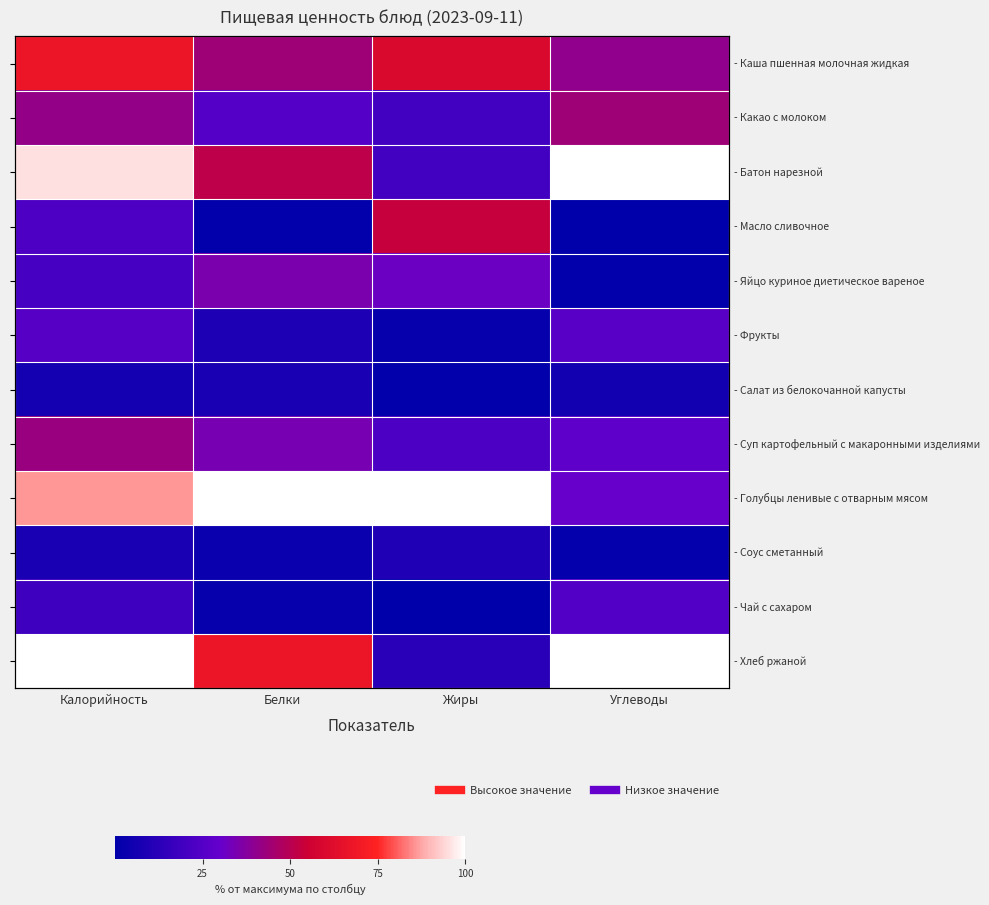

Is the value of - Салат из белокочанной капусты at Жиры greater than the value of - Чай с сахаром at Углеводы?

No